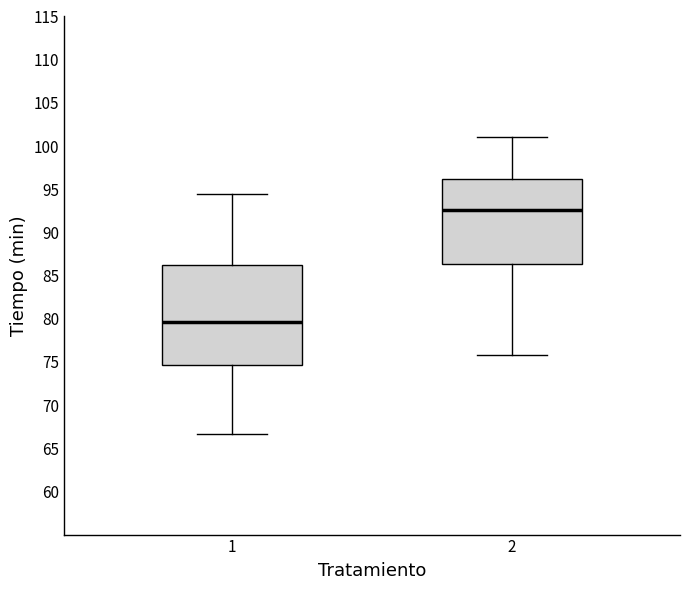

Where is the upper edge of the box at x = 1 on the y-axis? The values are not printed on the chart, so give them approximately, as read against the axis.

86.5